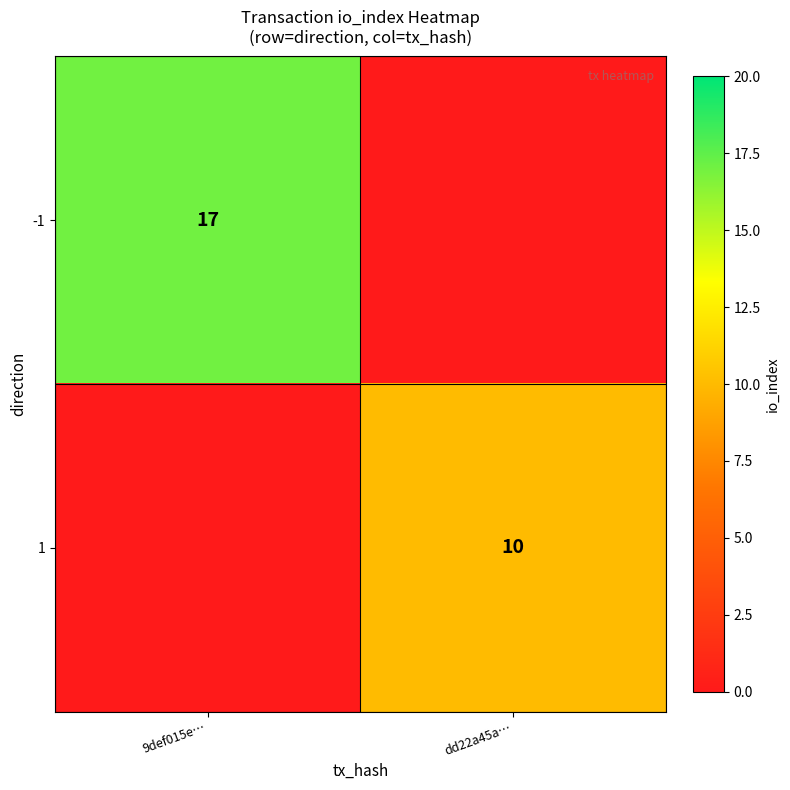

The -1 series shows 17 at 9def015e…. True or false?

True